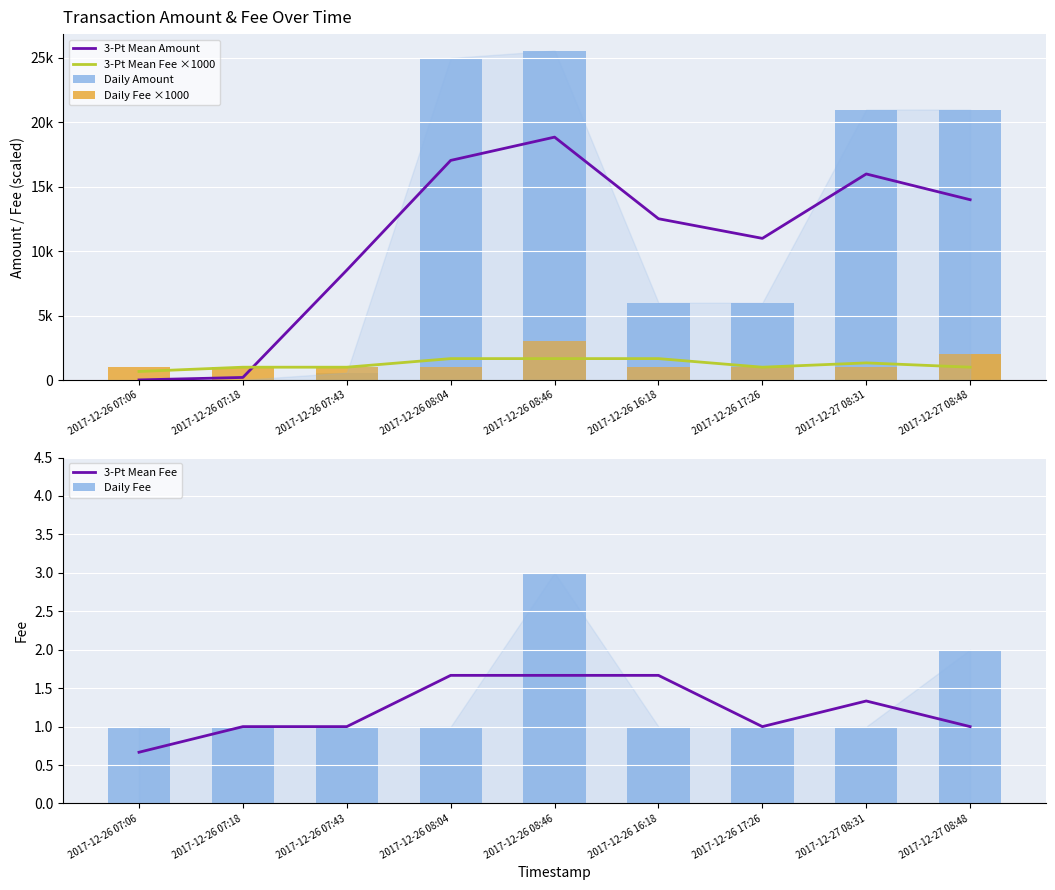

What is the average value of the Daily Amount series?

11686.8